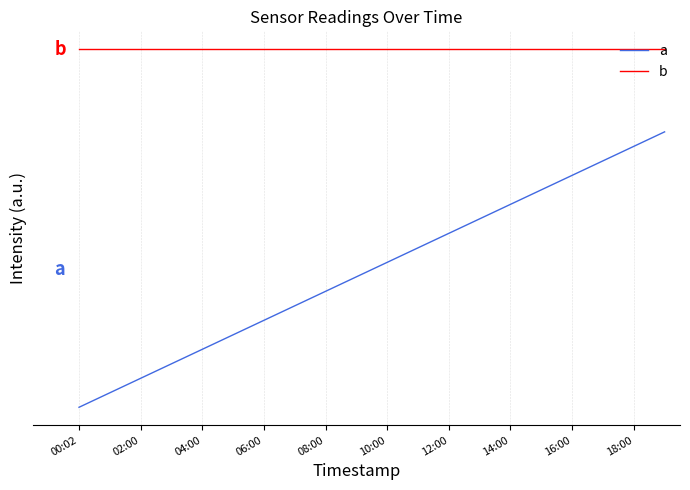

True or false: b and a cross at least once.

False